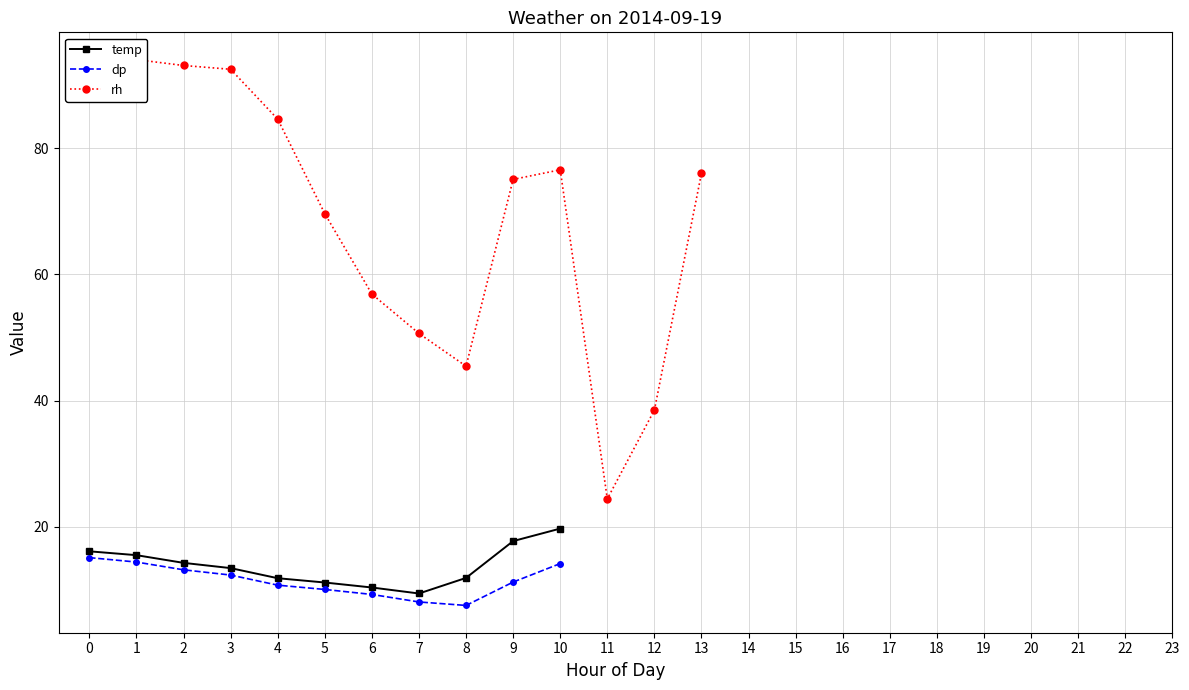

True or false: dp and temp intersect in this chart.

False